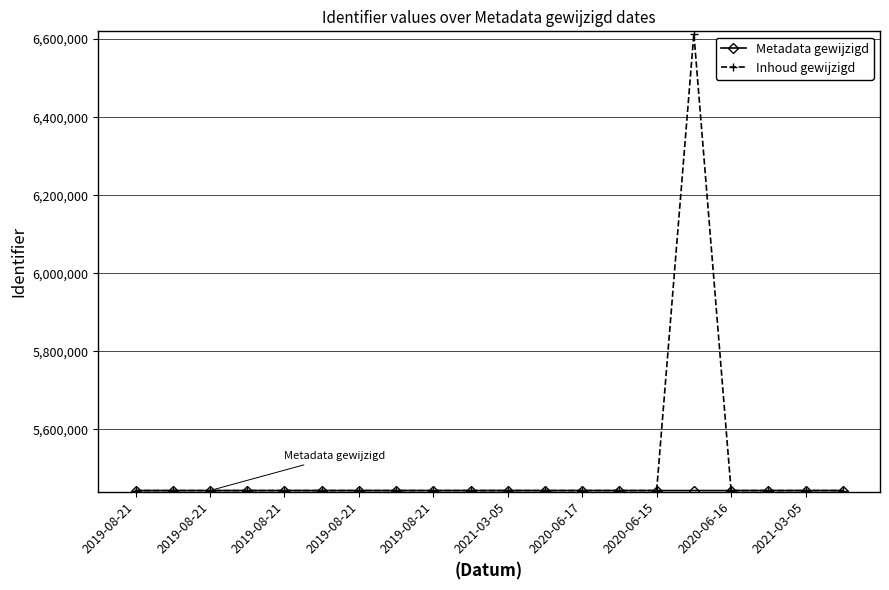

Which series has the widest spread of values?

Inhoud gewijzigd